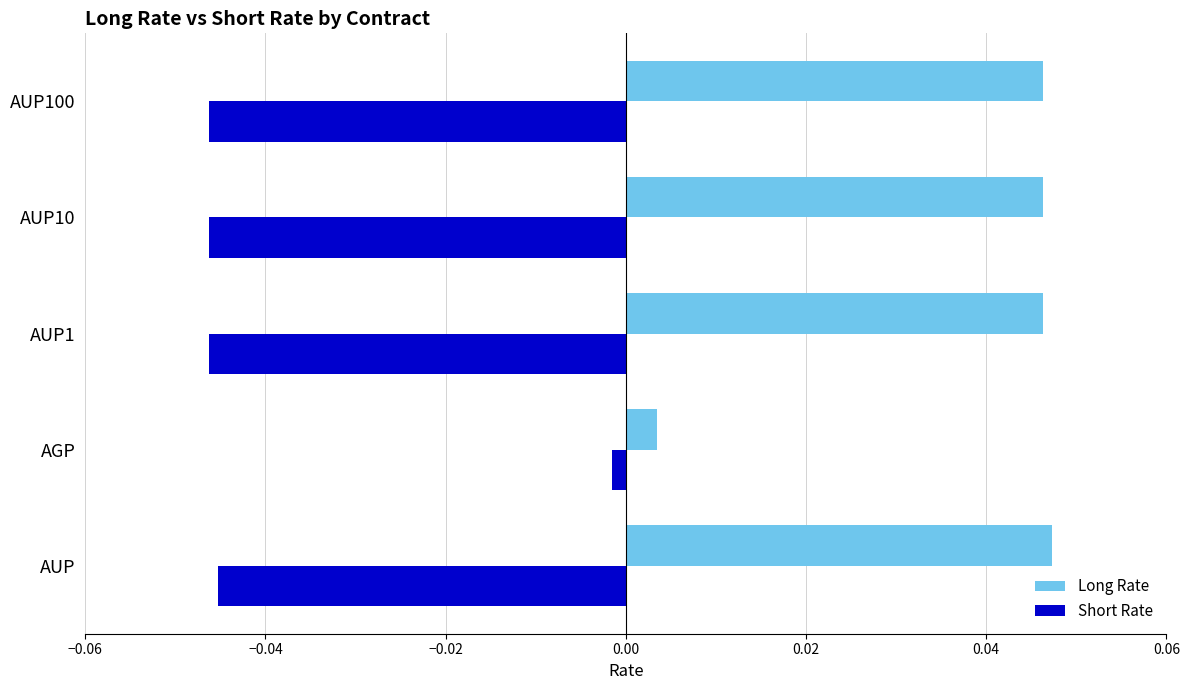

At how many categories does at least one series exceed 0?

5